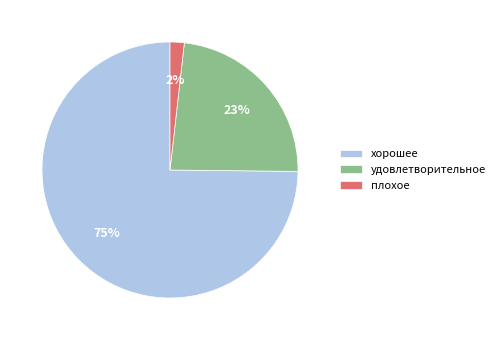

How many slices are in this pie chart?

3